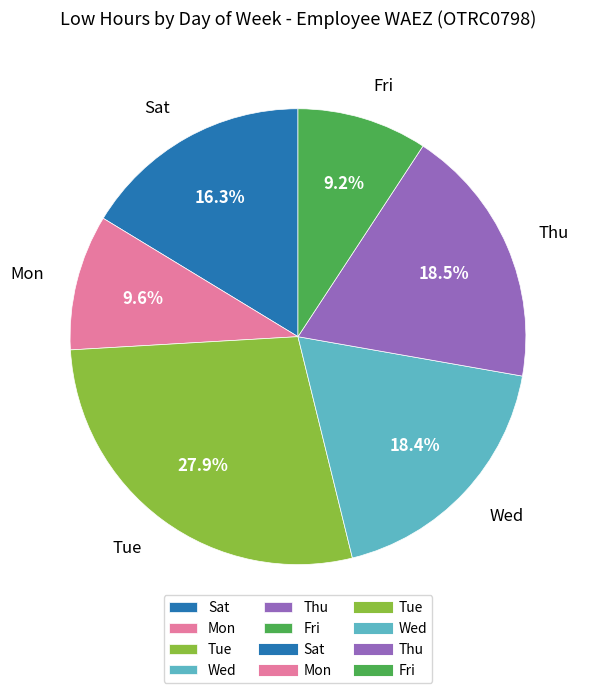

What is the ratio of the value at Mon to the value at Fri?

1.0